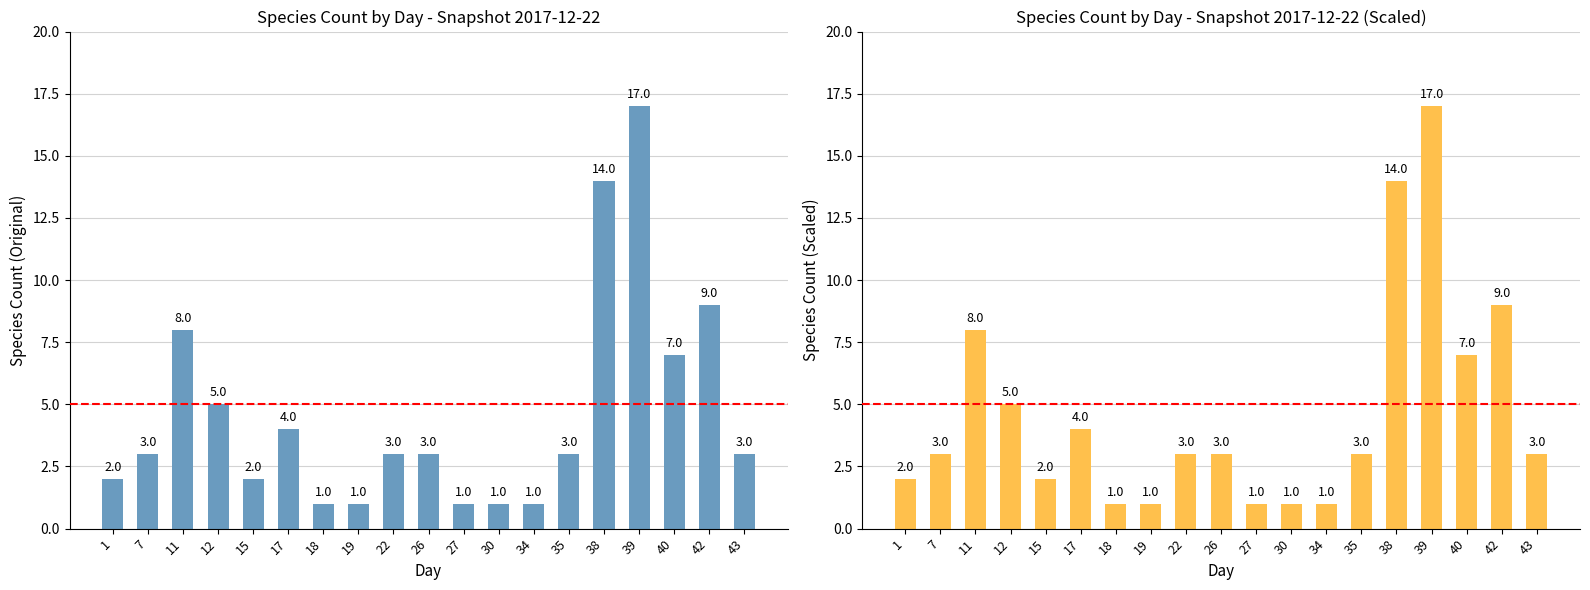

What is the ratio of the value at 34 to the value at 42?

0.1